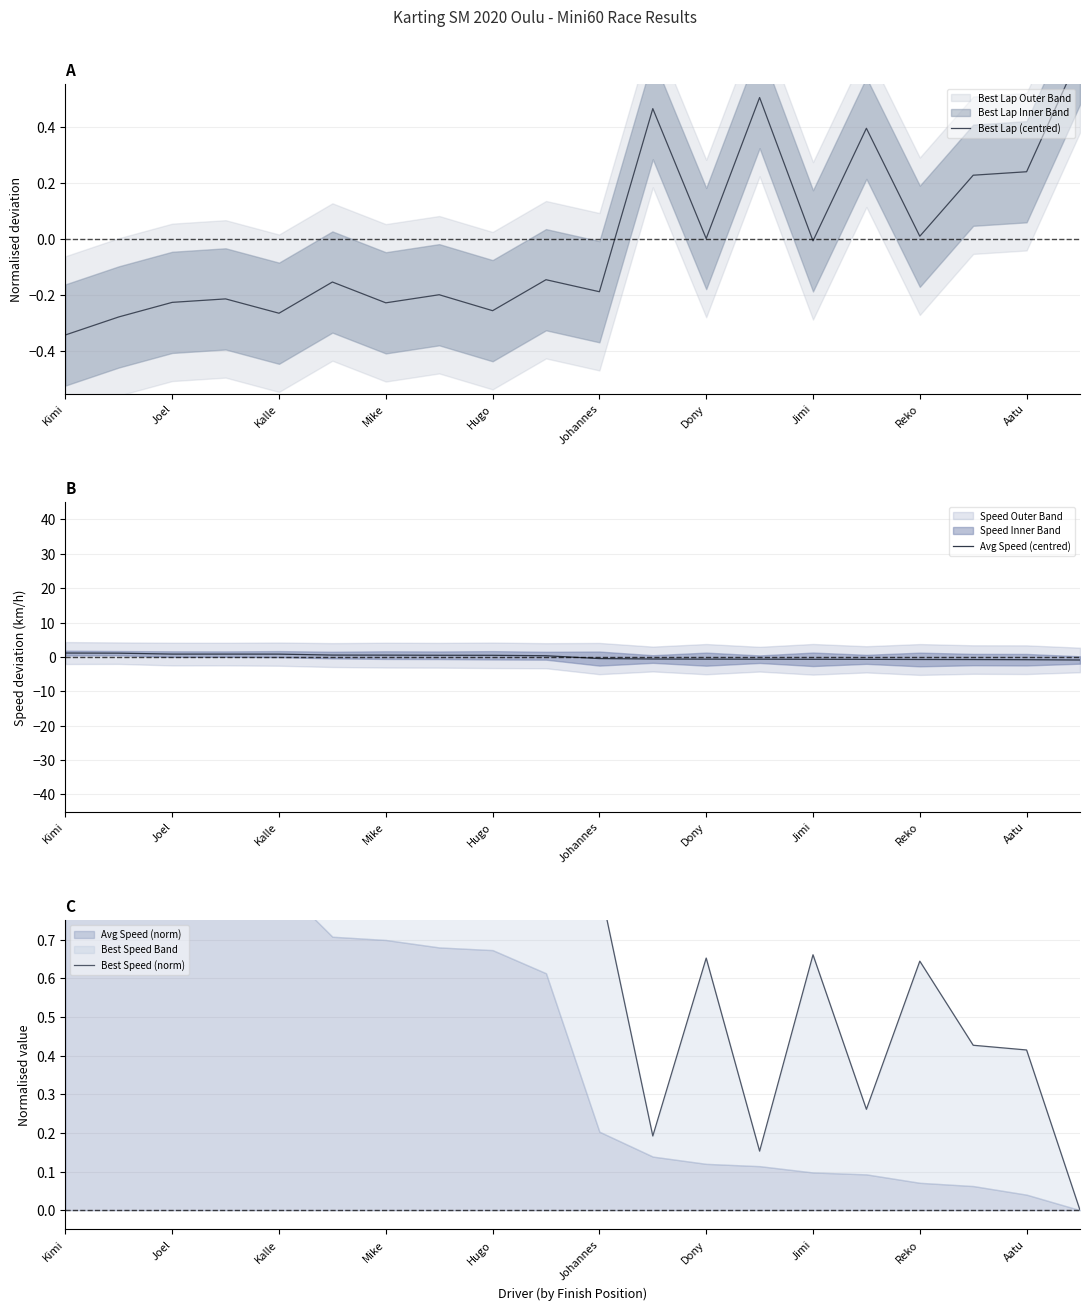

Rank the categories by Avg Speed (centred) value from lowest to highest.

19, 18, 17, 16, 15, 14, 13, 12, 11, 10, Aatu, Reko, Jimi, Dony, Johannes, Hugo, Mike, Kalle, Joel, Kimi